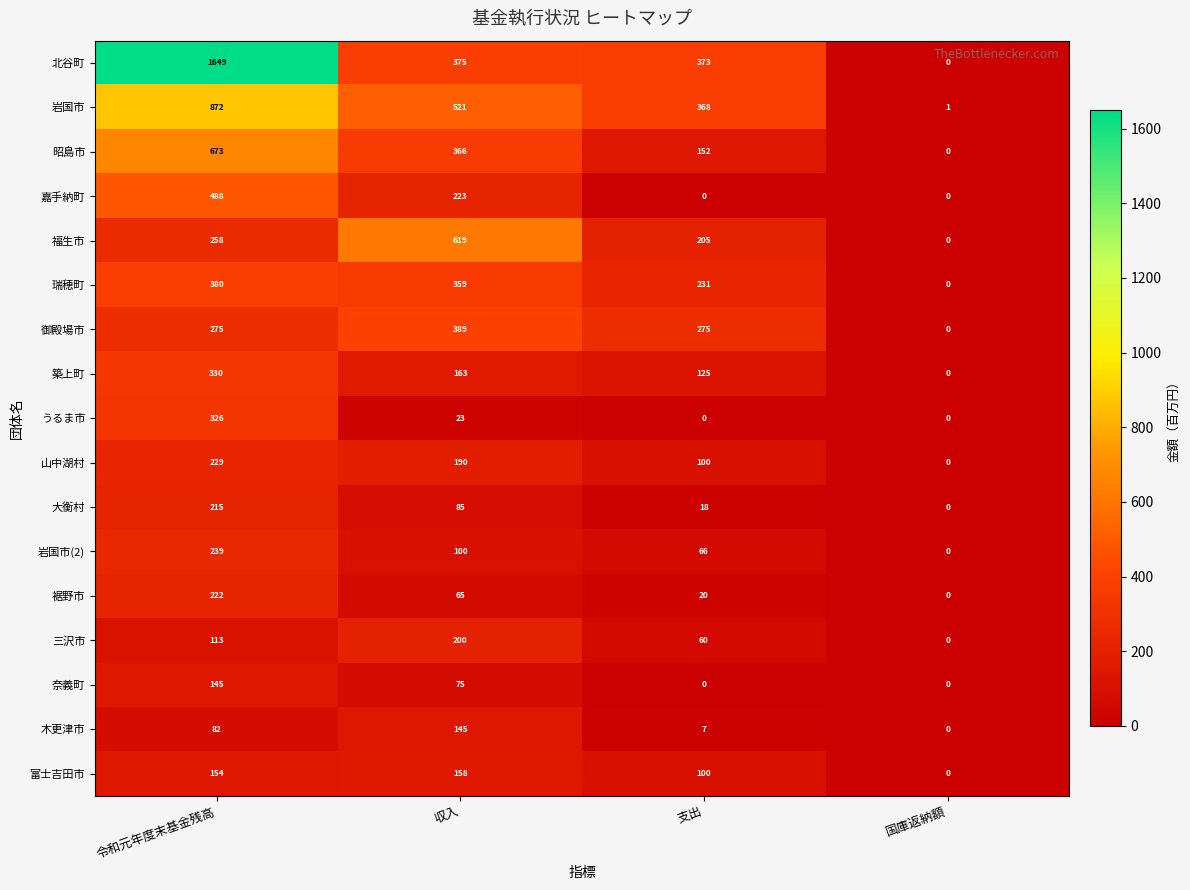

Count the number of categories in the chart.

4